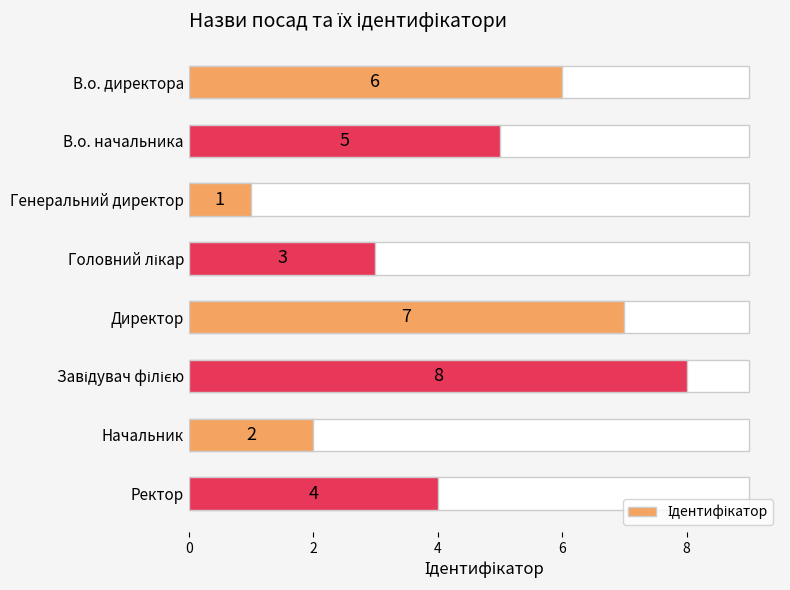

How many values are between 3 and 7?

5